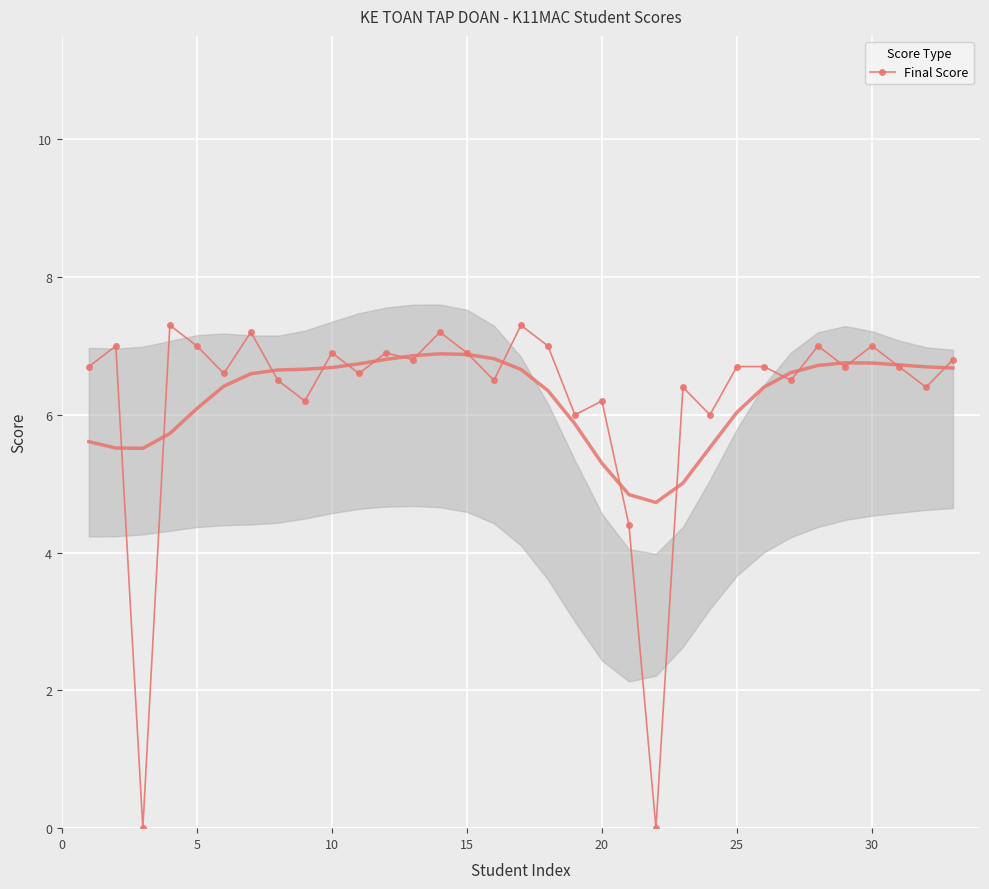

How many values are above zero?

31